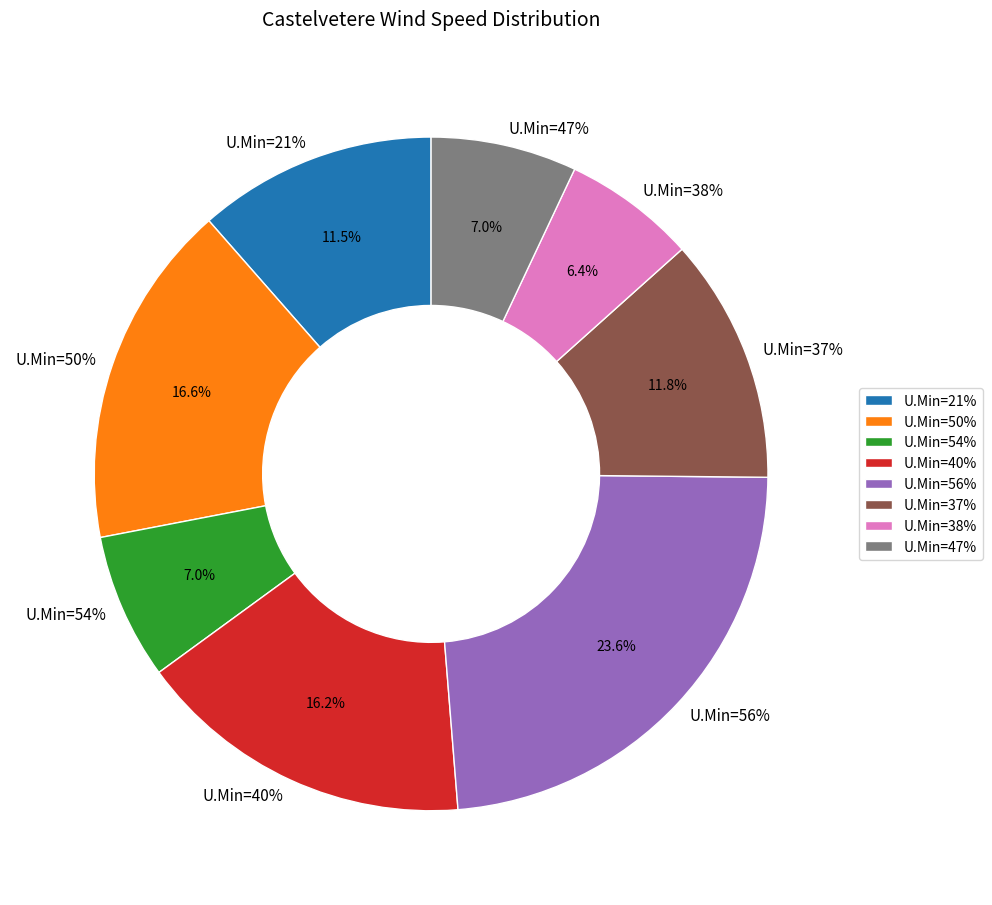

To the nearest percent, what portion does 47 represent?

7%